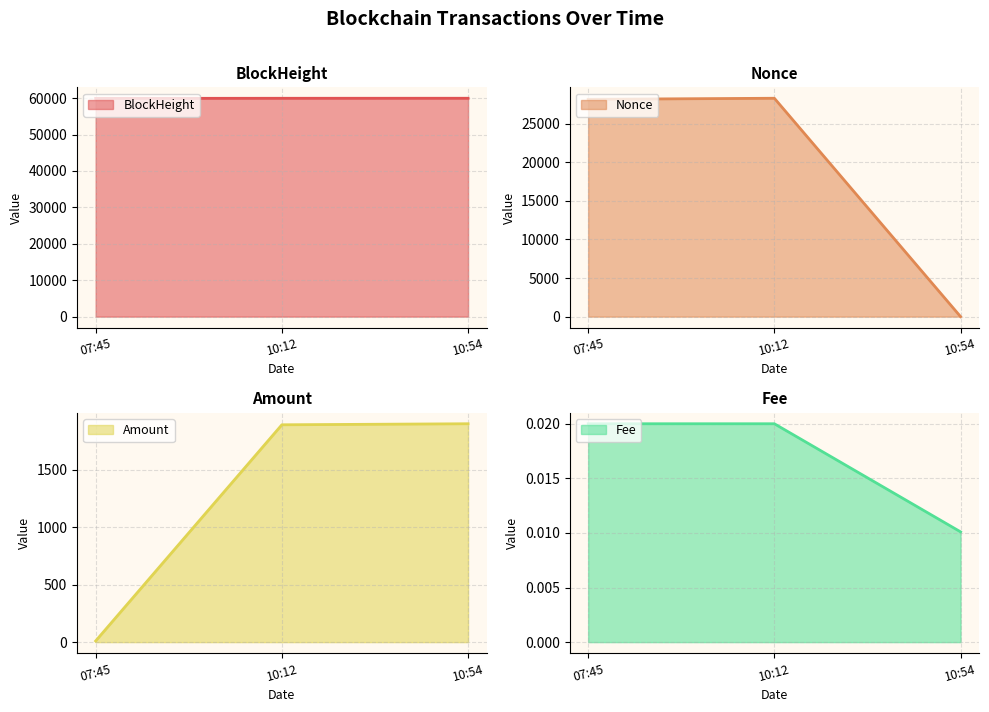

At which label is Amount closest to 954?

10:12